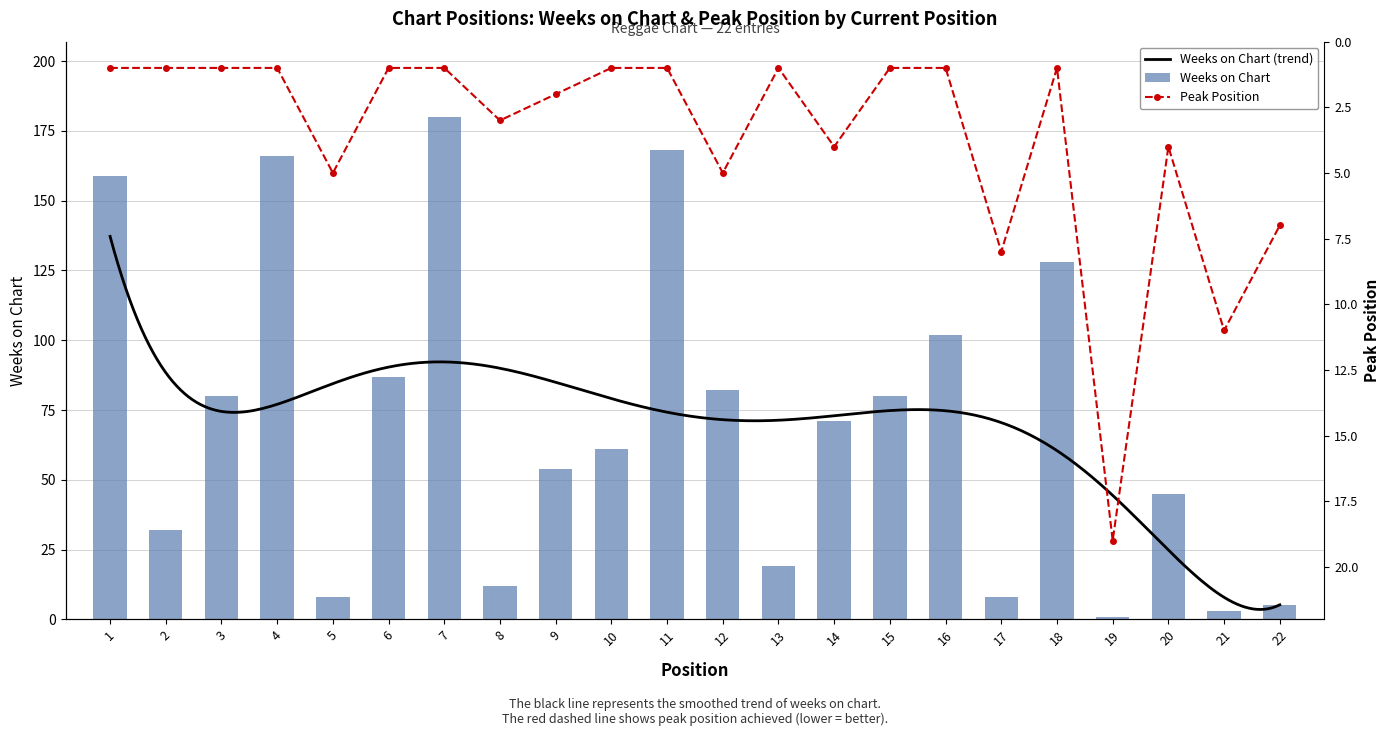

Which series has the largest range (max minus min)?

Weeks on Chart